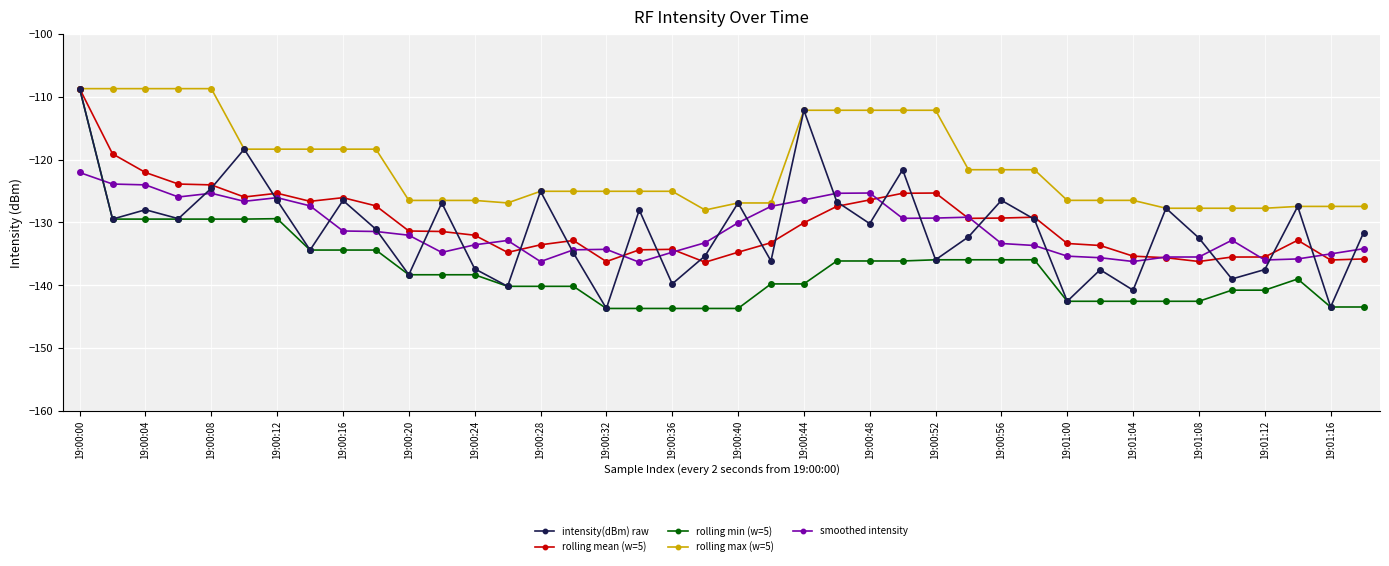

What are all the series names shown in the legend?

intensity(dBm) raw, rolling mean (w=5), rolling min (w=5), rolling max (w=5), smoothed intensity